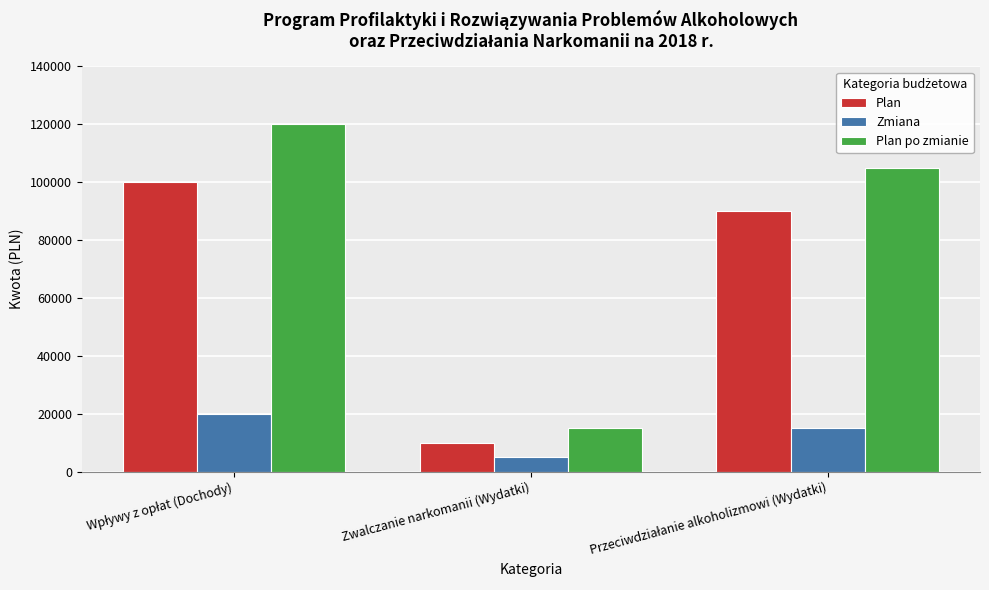

Reading left to right, transcribe all the data shown in this chart.

Plan: 100000	10000	90000
Zmiana: 20000	5000	15000
Plan po zmianie: 120000	15000	105000